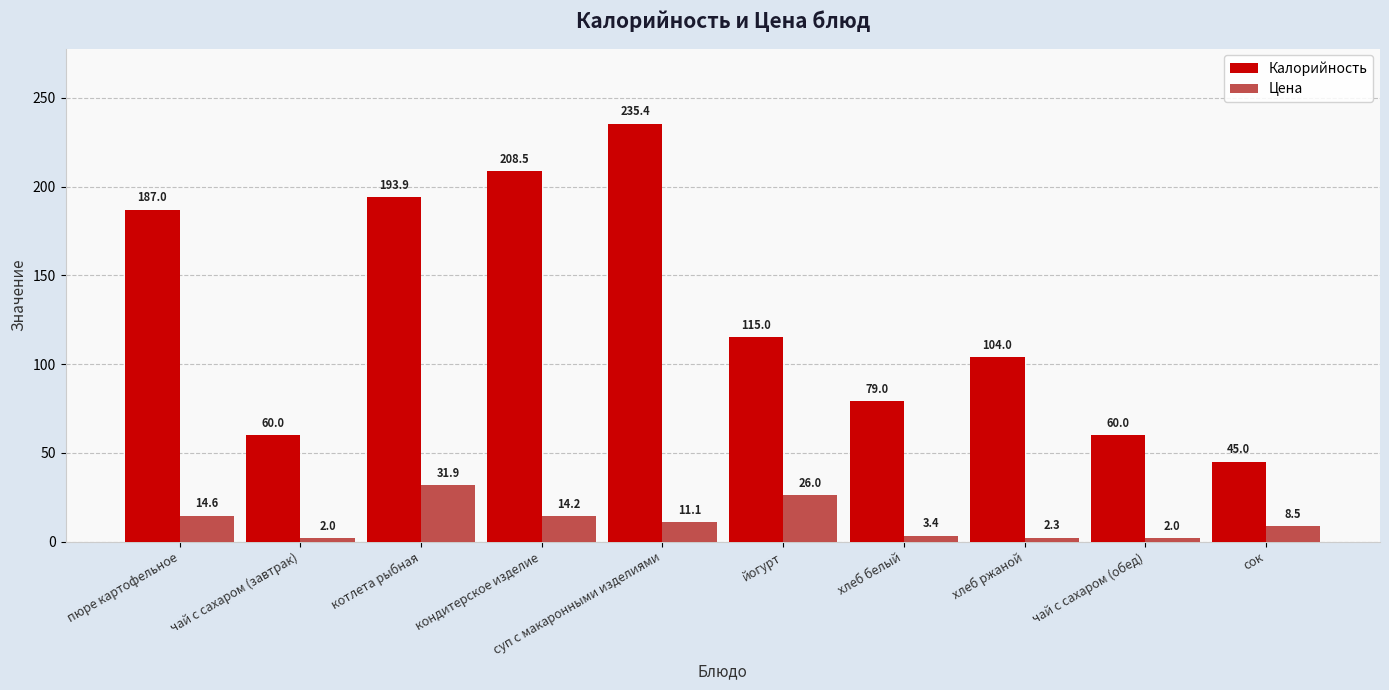

The value of Цена at чай с сахаром (обед) is 2.0. True or false?

True